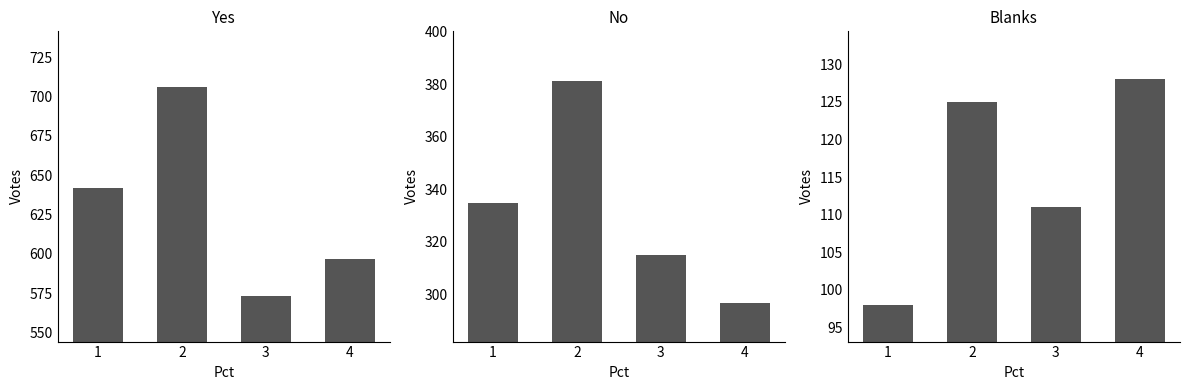

Count the number of data series in this chart.

3